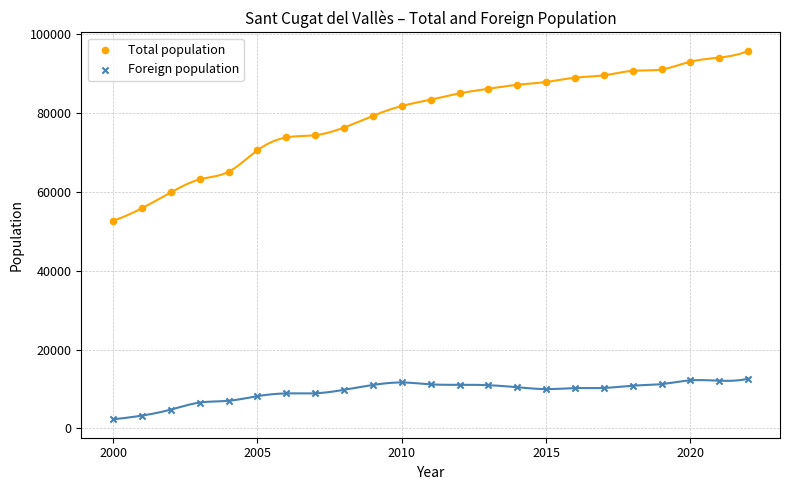

What is the X range (max minus min) for the scatter plot?

22